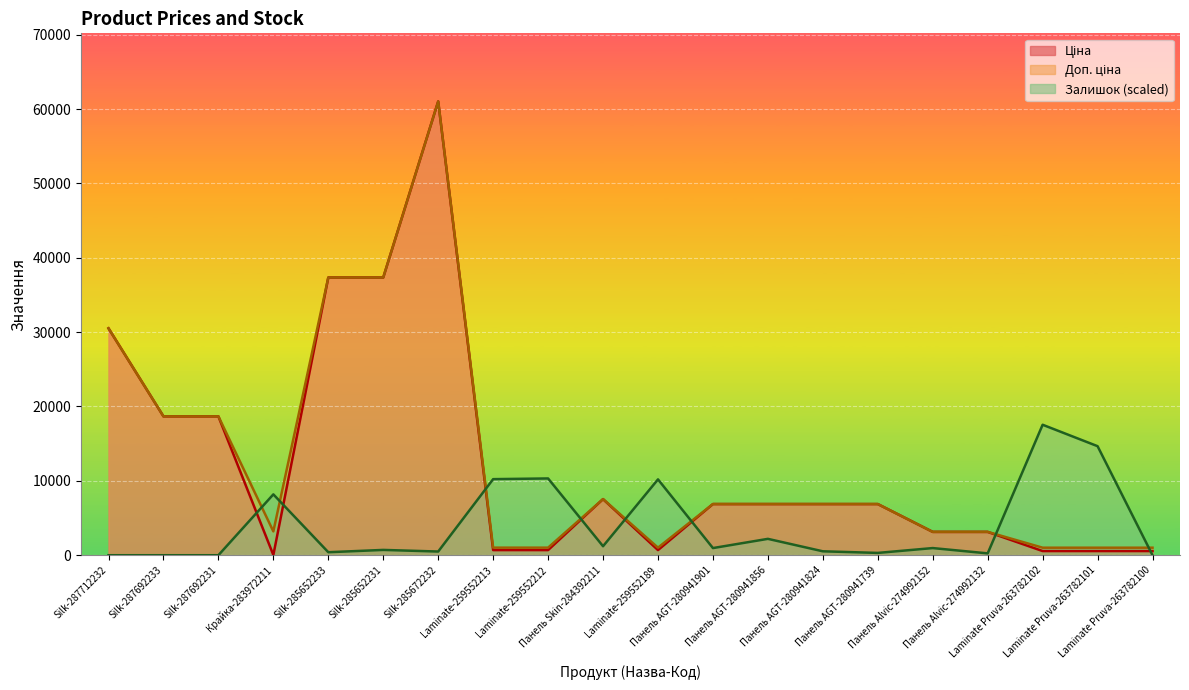

The Залишок series shows 4424.4 at Крайка-283972211. True or false?

False